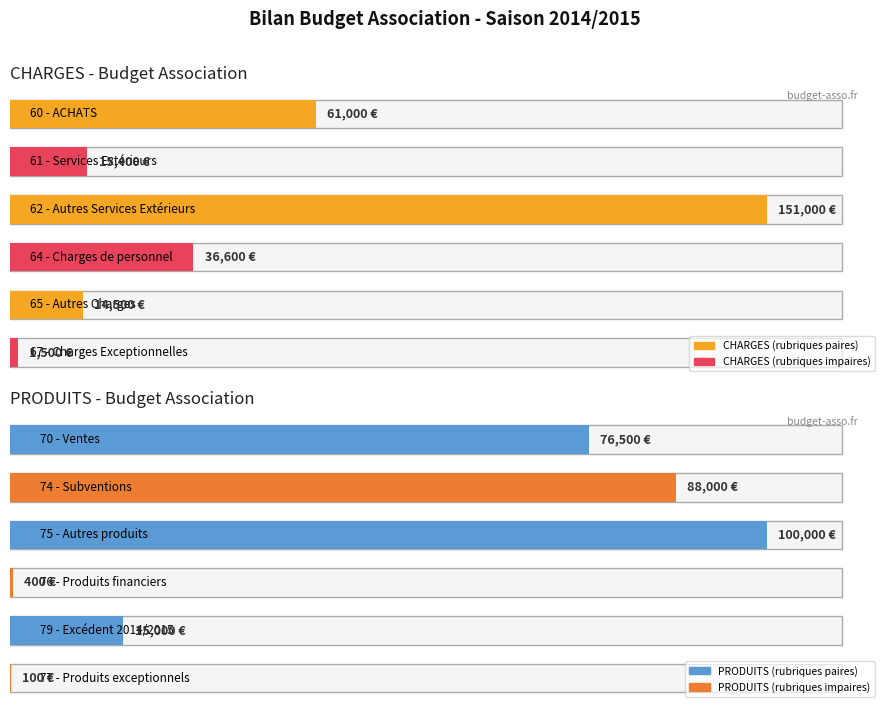

What is the label of the 4th bar from the right?

62 - Autres Services Extérieurs